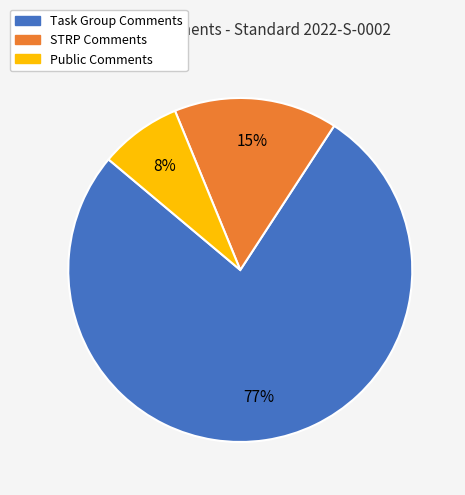

To the nearest percent, what is the average slice percentage?

33%